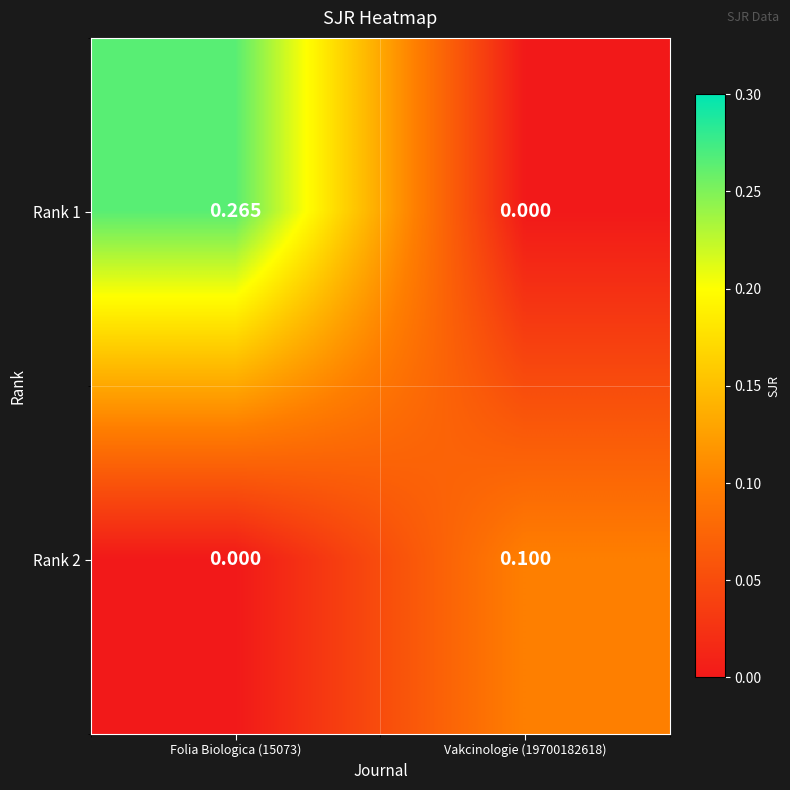

Is the value of Rank 2 at Vakcinologie (19700182618) greater than the value of Rank 1 at Vakcinologie (19700182618)?

Yes